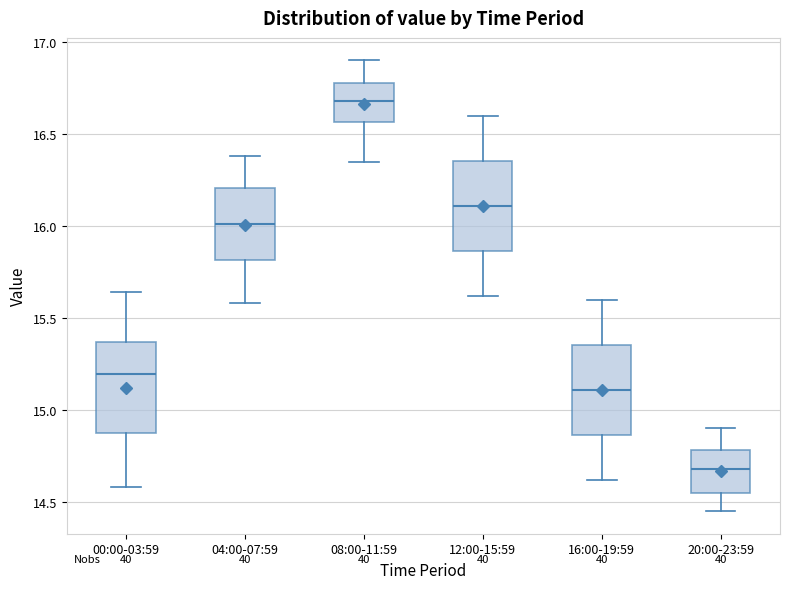

Where is the lower edge of the box for 16:00-19:59 on the y-axis? The values are not printed on the chart, so give them approximately, as read against the axis.

14.85